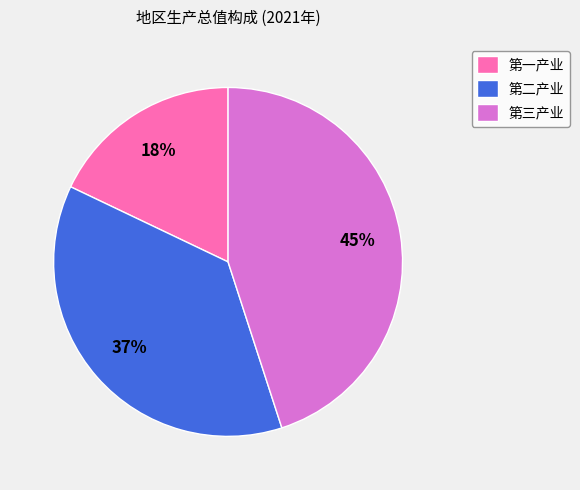

Does any single category account for the majority?

No